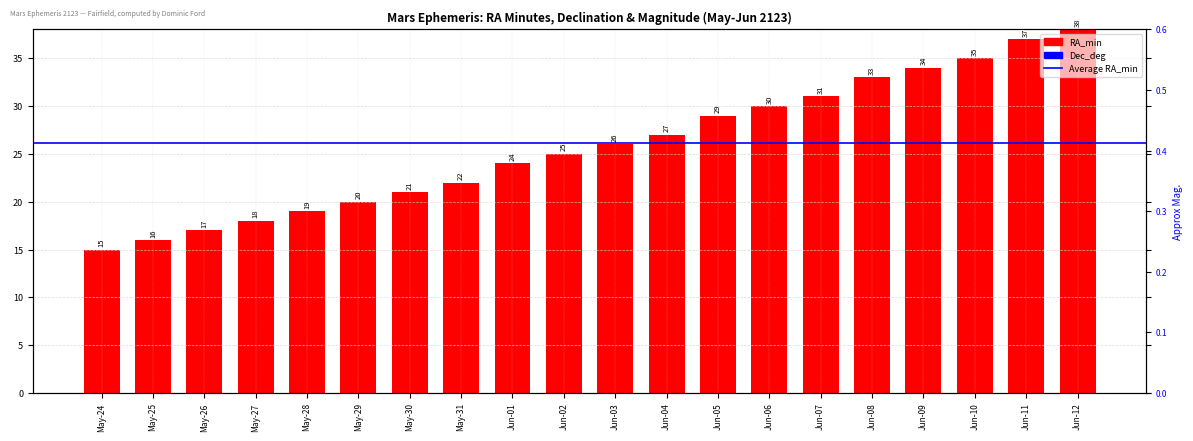

How many data points in RA_min are less than 26?

10